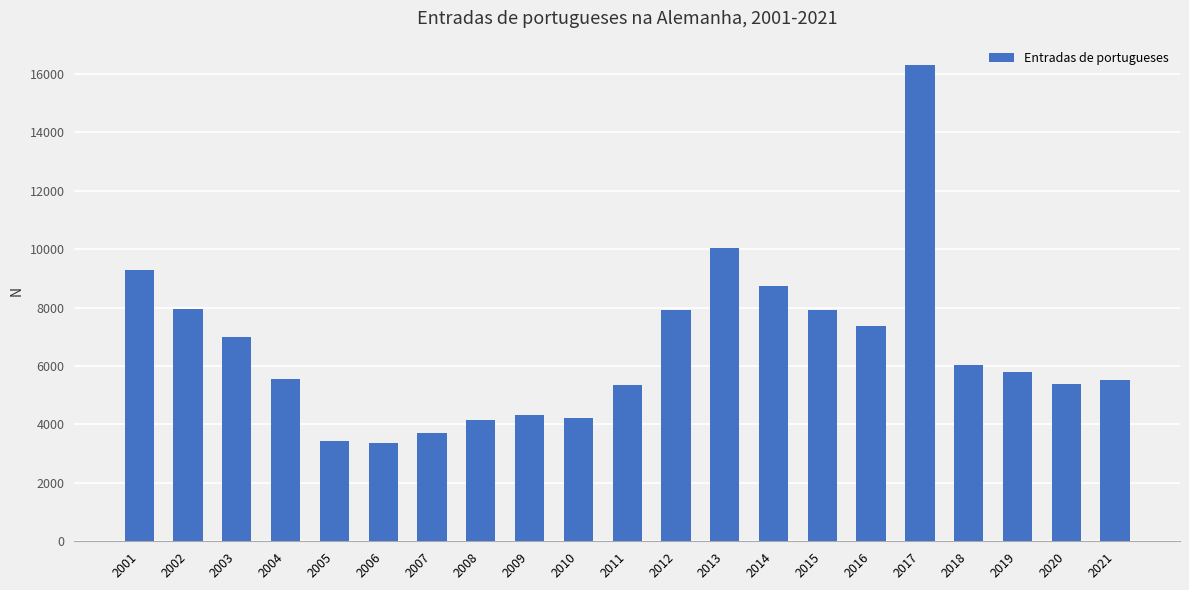

What is the average value?

6635